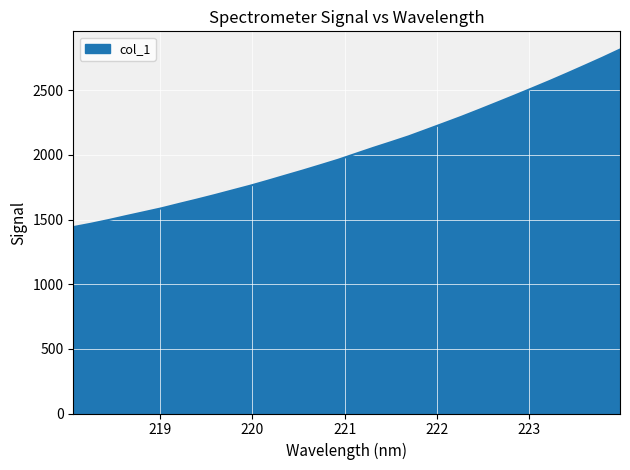

What is the difference between the maximum and minimum values?

1373.4